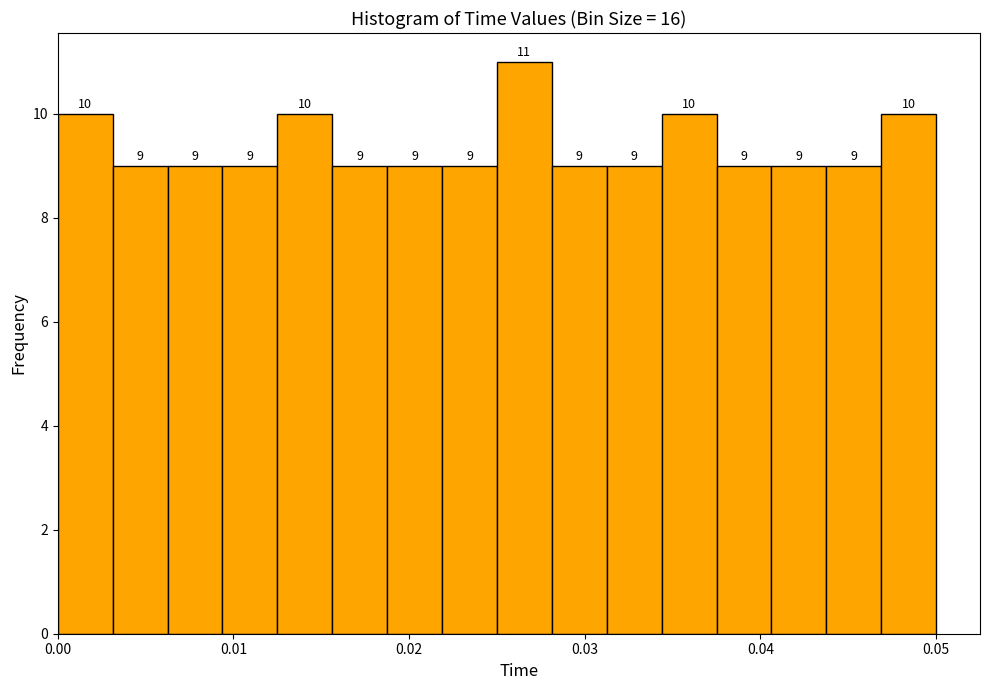

Around what value on the x-axis is the tallest bar? Give the approximate position of its centre, as read against the axis.

0.027